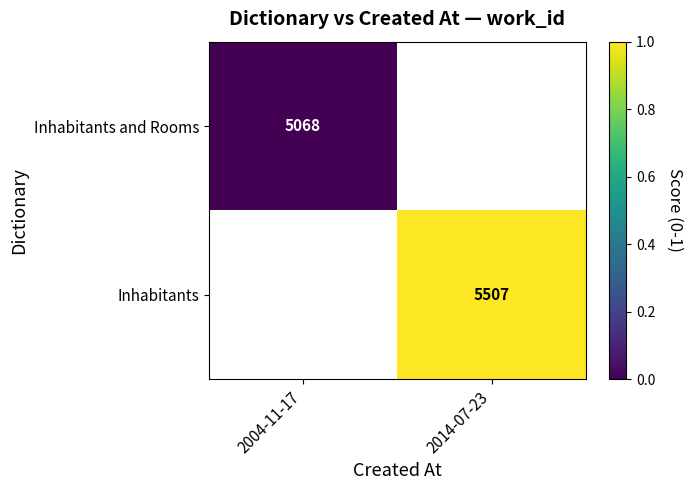

Is the value of Inhabitants at 2014-07-23 greater than the value of Inhabitants and Rooms at 2004-11-17?

Yes